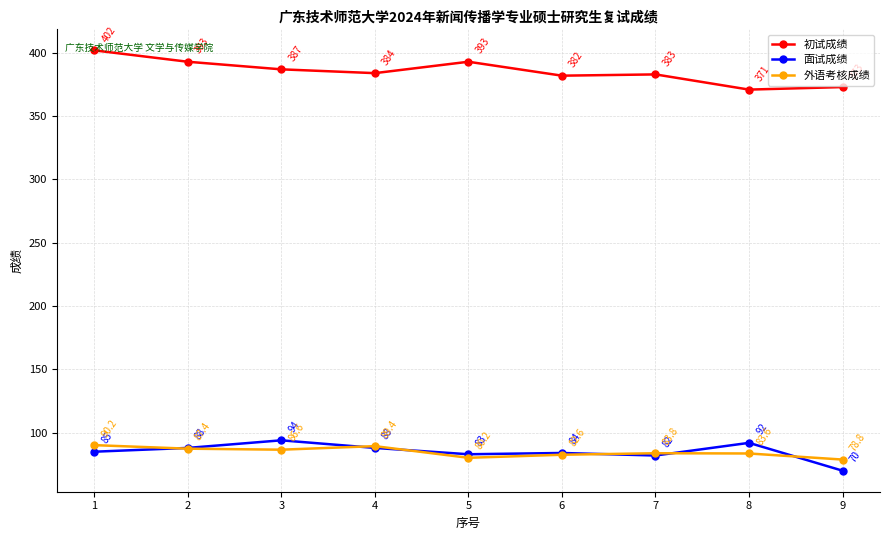

At which label is 面试成绩 closest to 82?

7